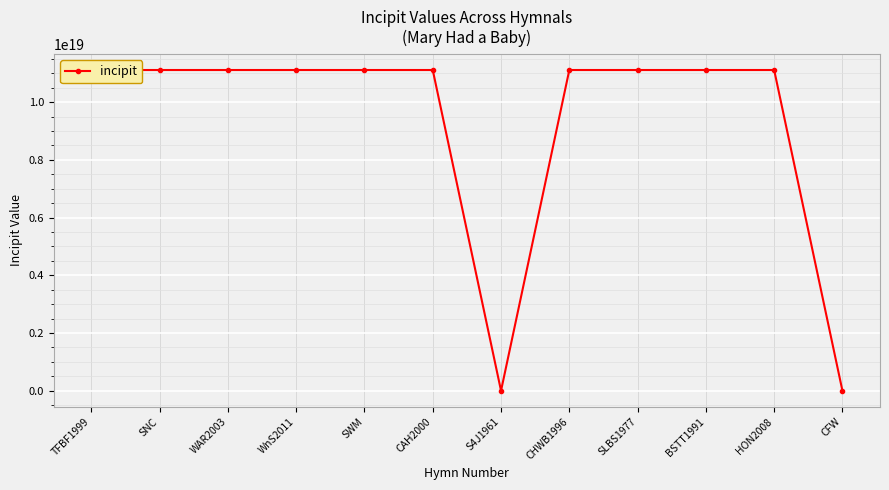

Between SNC and CHWB1996, which is larger?

SNC